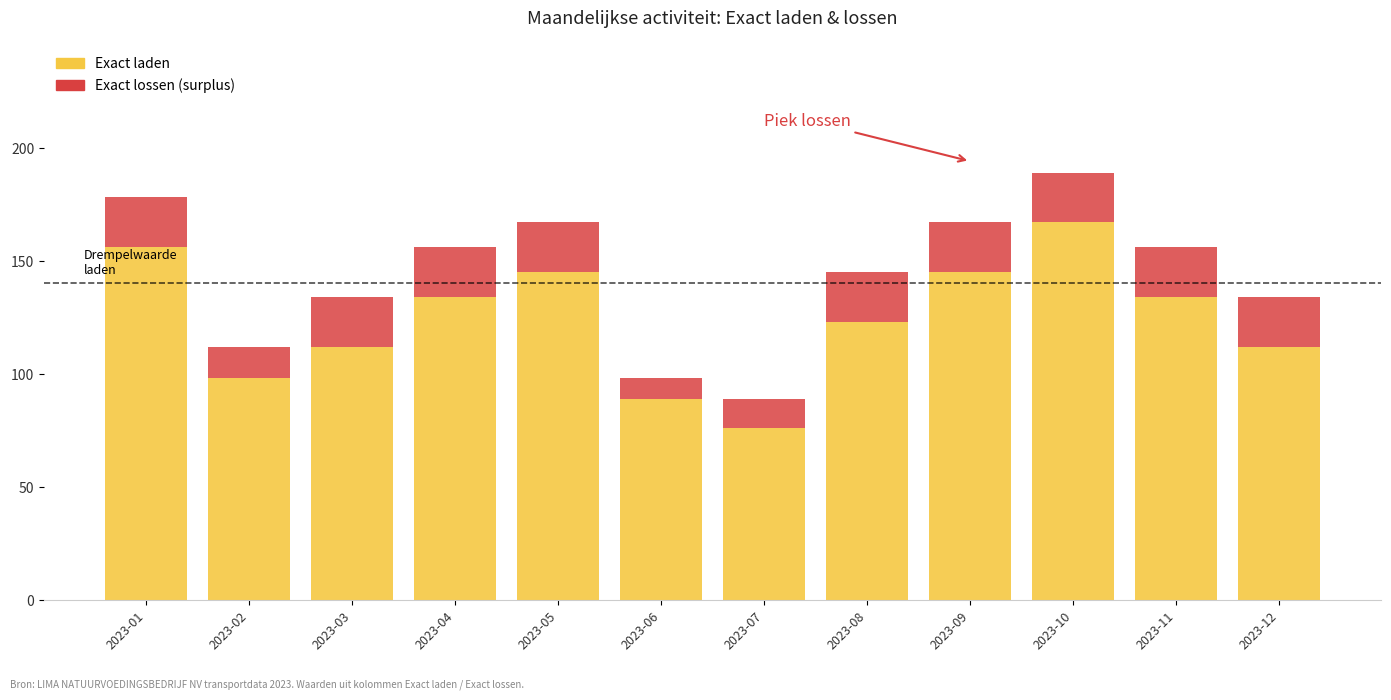

How many categories are shown in the chart?

12